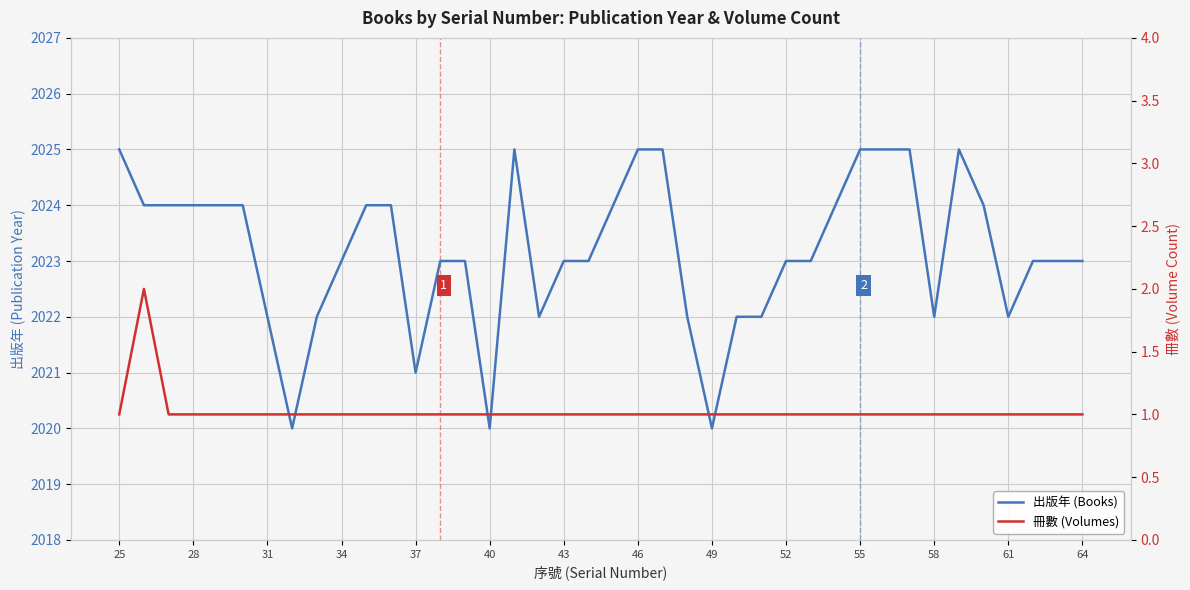

Where is 冊數 (Volumes) nearest to the value 1?

25